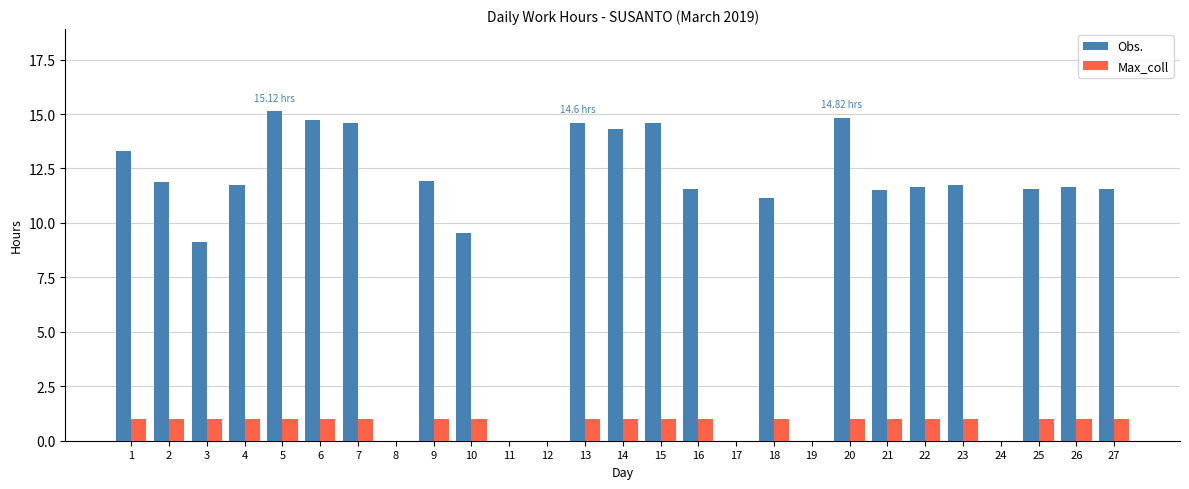

Does the chart contain stacked bars?

No